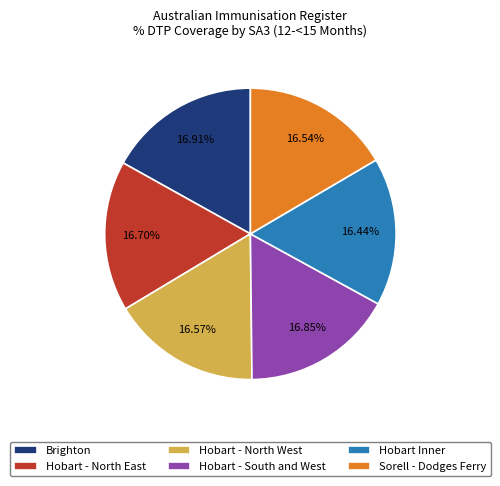

How many segments does this pie chart have?

6